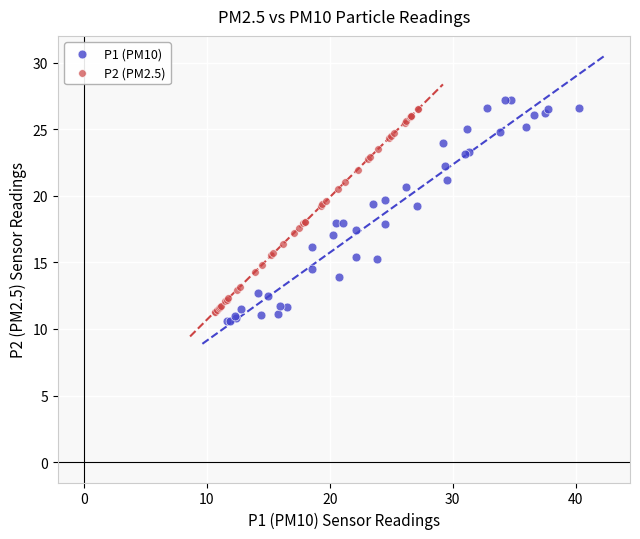

Which series has the largest Y range (max minus min)?

P1 (PM10)